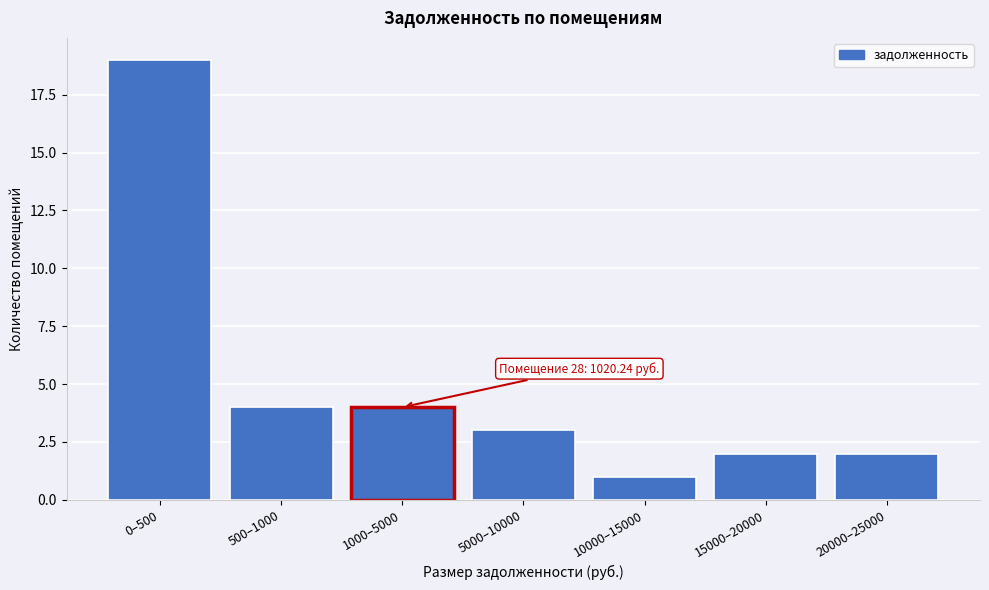

Reading left to right, extract all data points from this chart.

0–500=19	500–1000=4	1000–5000=4	5000–10000=3	10000–15000=1	15000–20000=2	20000–25000=2